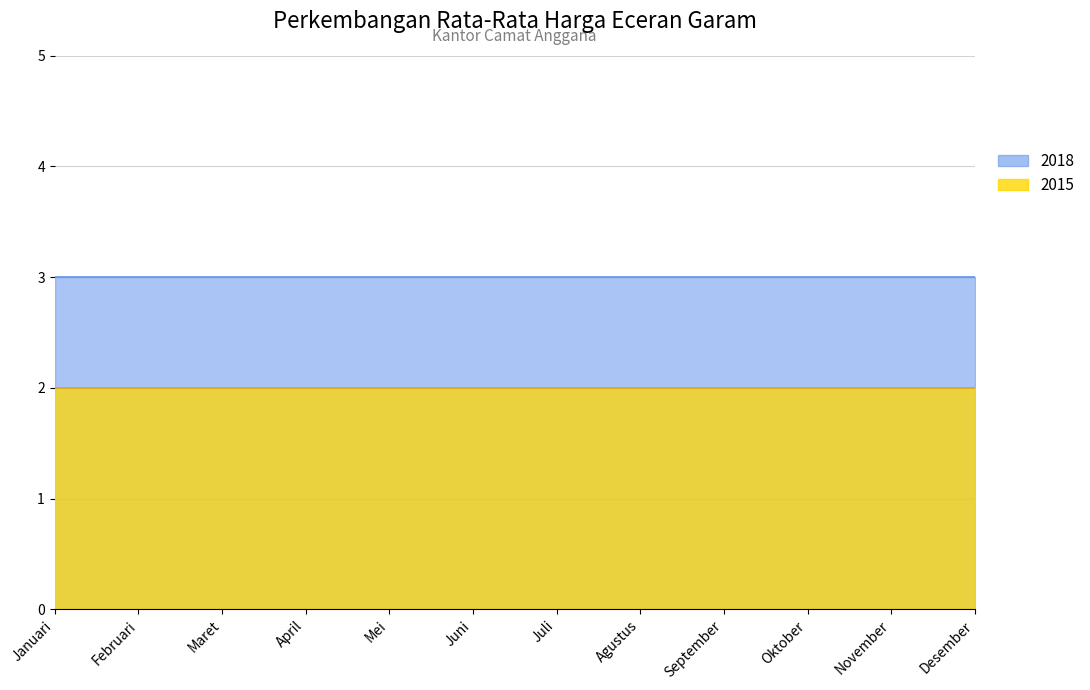

Between Juni and September, which series saw the biggest shift?

2015